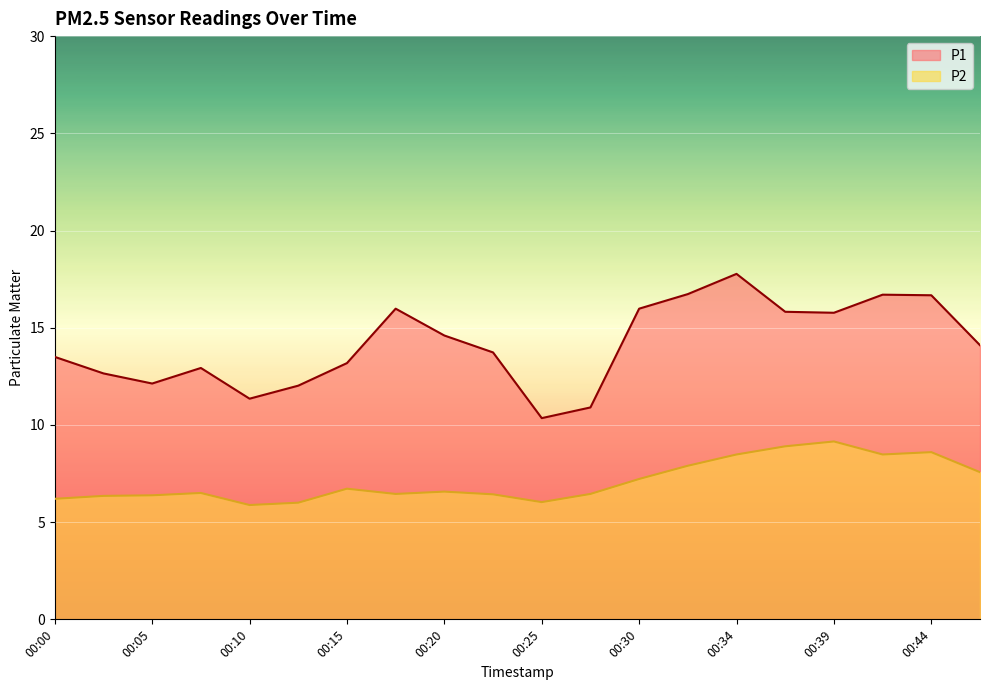

At which label does P1 reach its minimum?

00:25